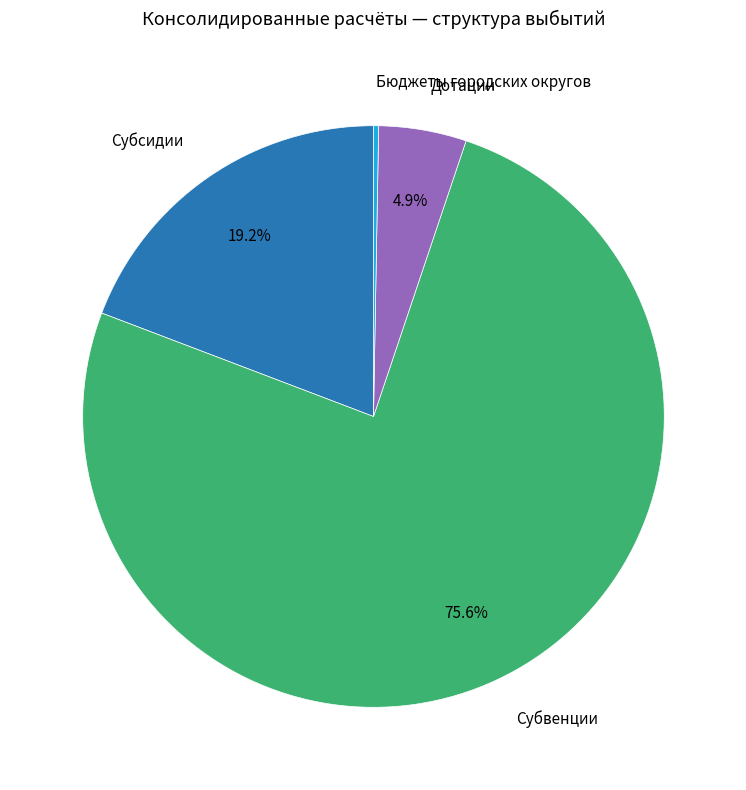

Between Бюджеты городских округов and Субвенции, which is larger?

Субвенции